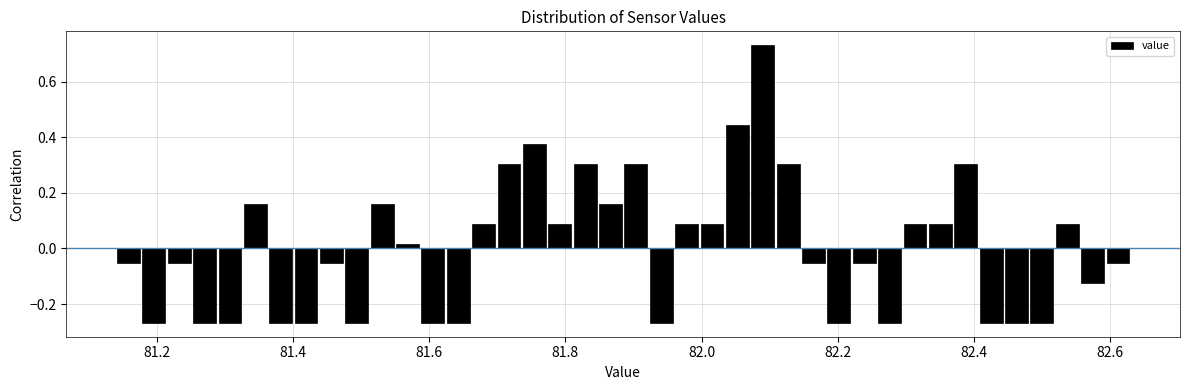

Read against the x-axis, roughly where is the centre of the tallest bar?

82.08